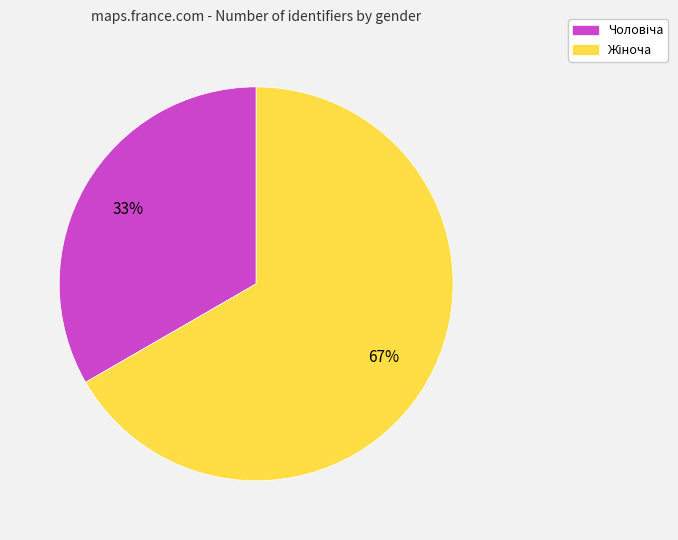

To the nearest percent, what is the average slice percentage?

50%